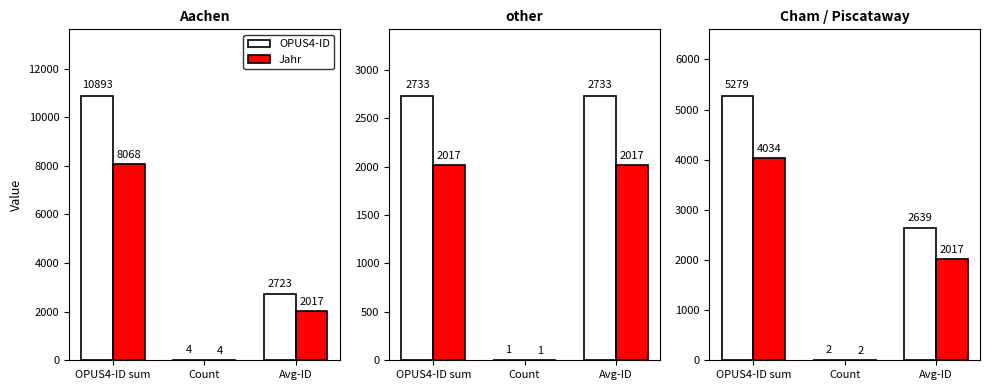

What is the difference between the maximum and minimum values in the Jahr series?

4032